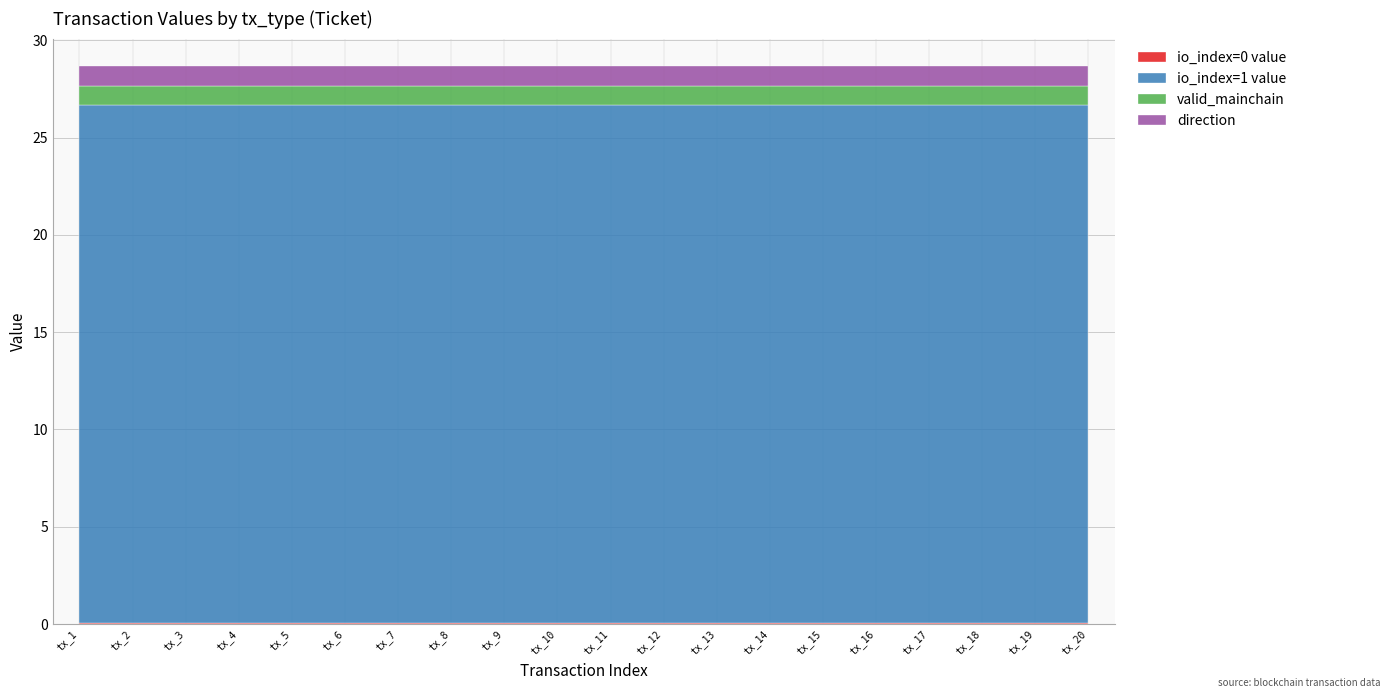

True or false: io_index=1 value and io_index=0 value cross at least once.

False